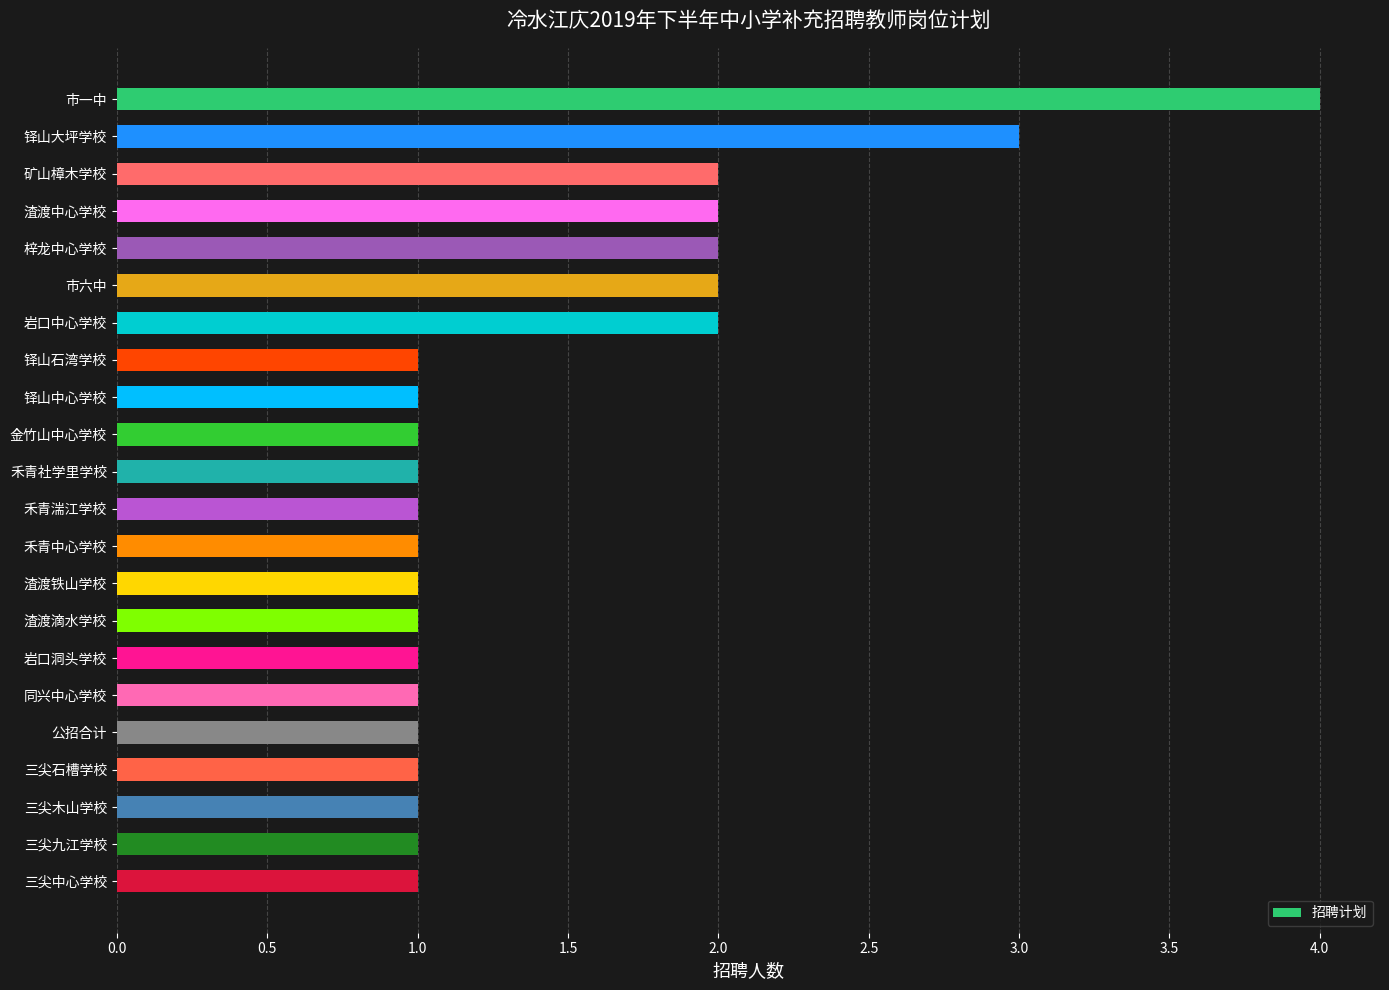

Which has a higher value, 梓龙中心学校 or 三尖九江学校?

梓龙中心学校